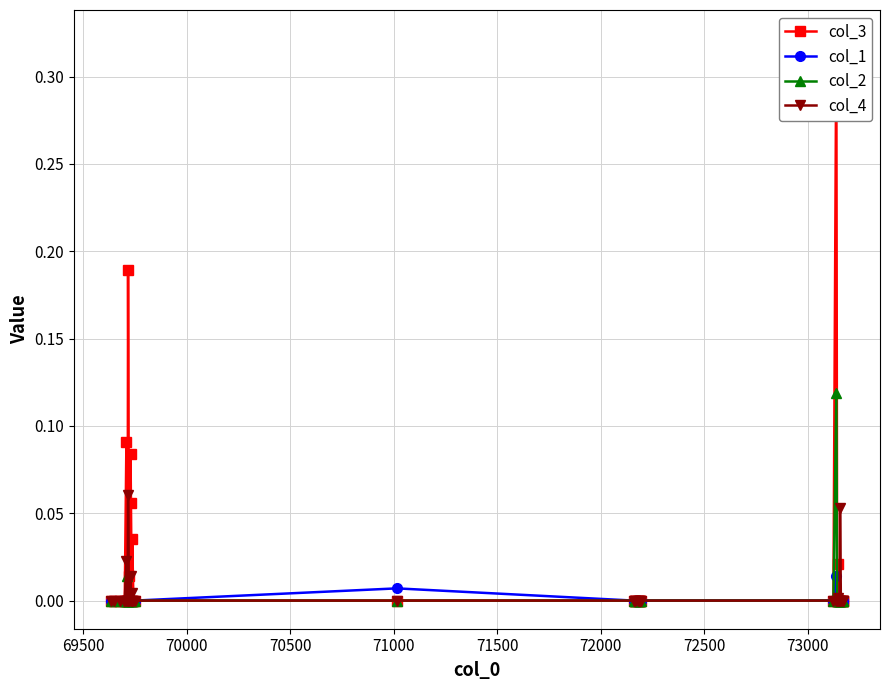

How many lines are shown in the chart?

4